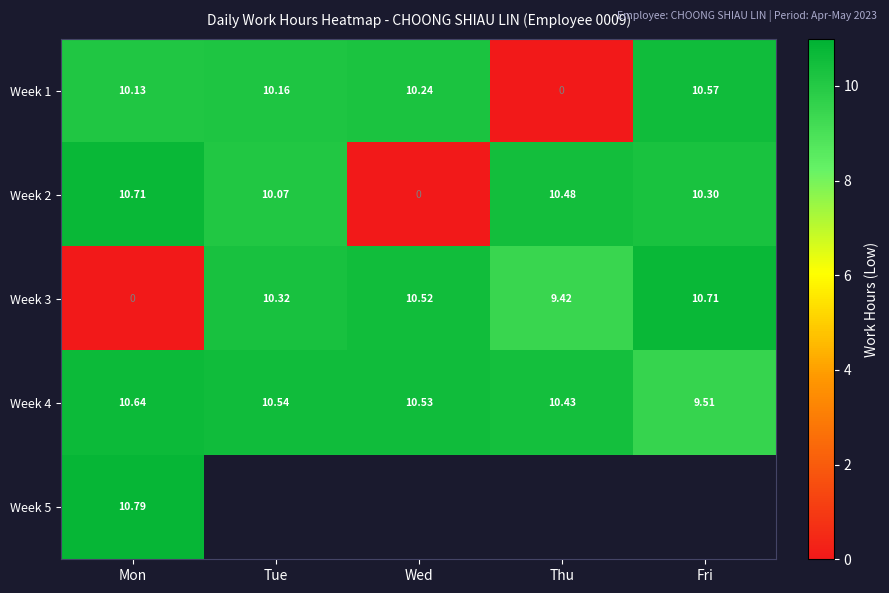

The value of Week 1 at Tue is 4.6. True or false?

False